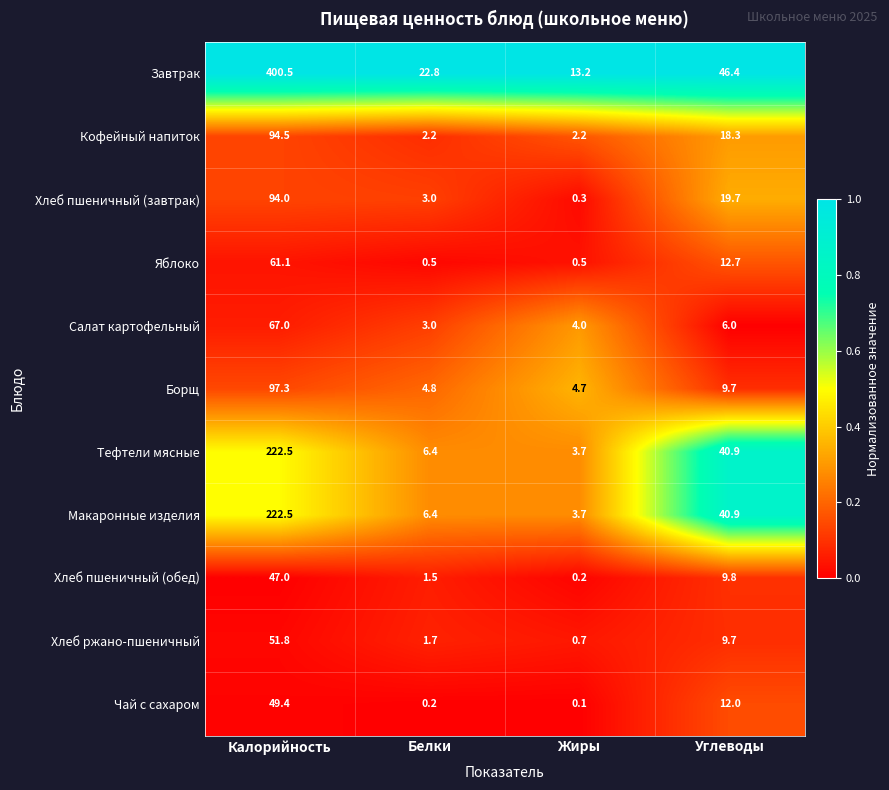

What value does the Завтрак series have at Жиры?

13.2